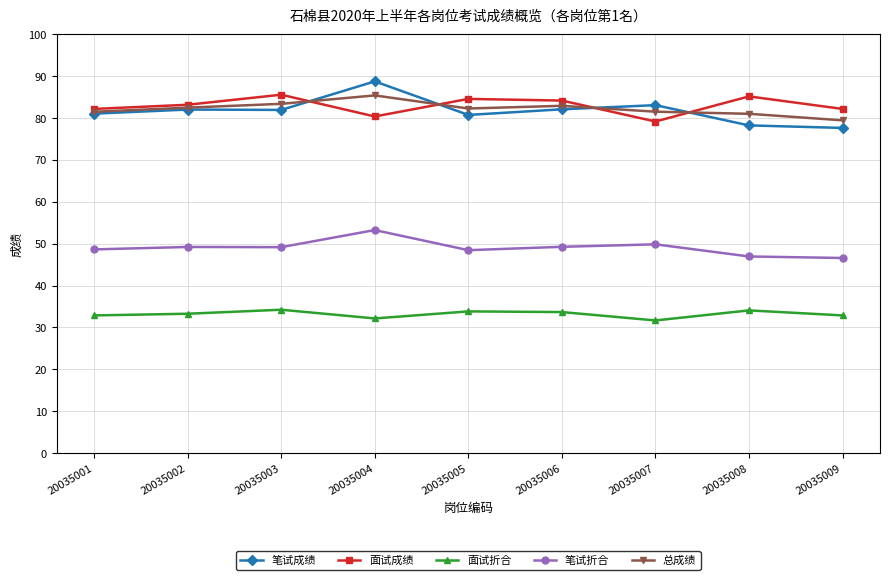

True or false: 面试成绩 has more than 2 points higher than both neighbors.

True